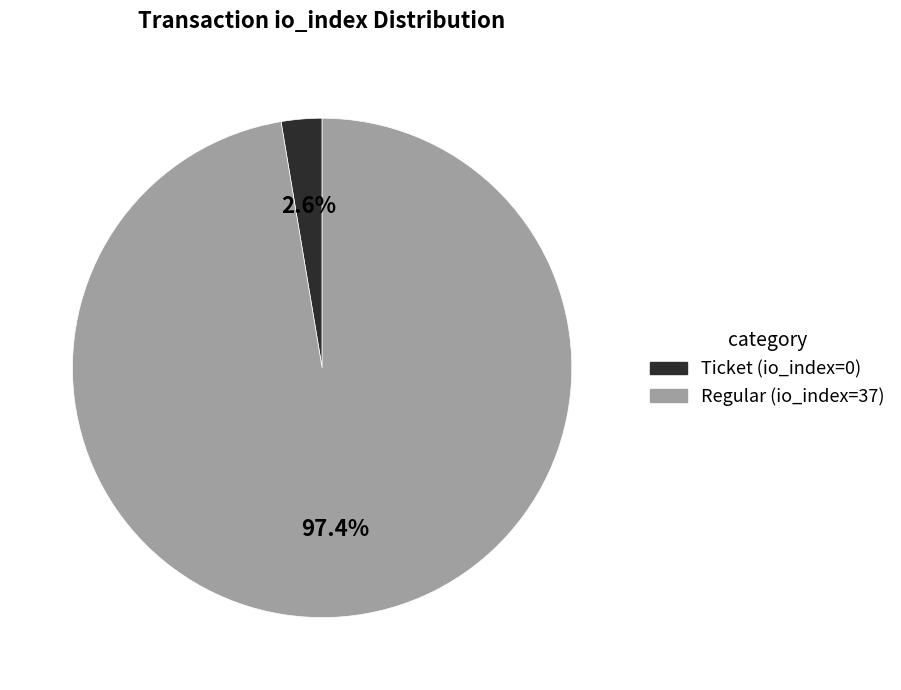

To the nearest percent, what is the combined percentage of Regular (io_index=37) and Ticket (io_index=0)?

100%